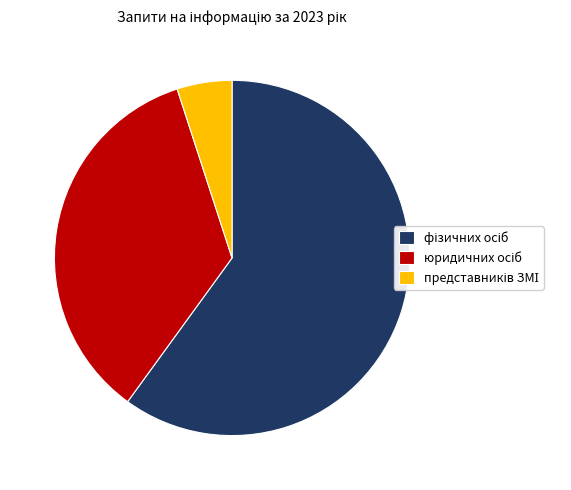

Is there a majority slice in this chart?

Yes